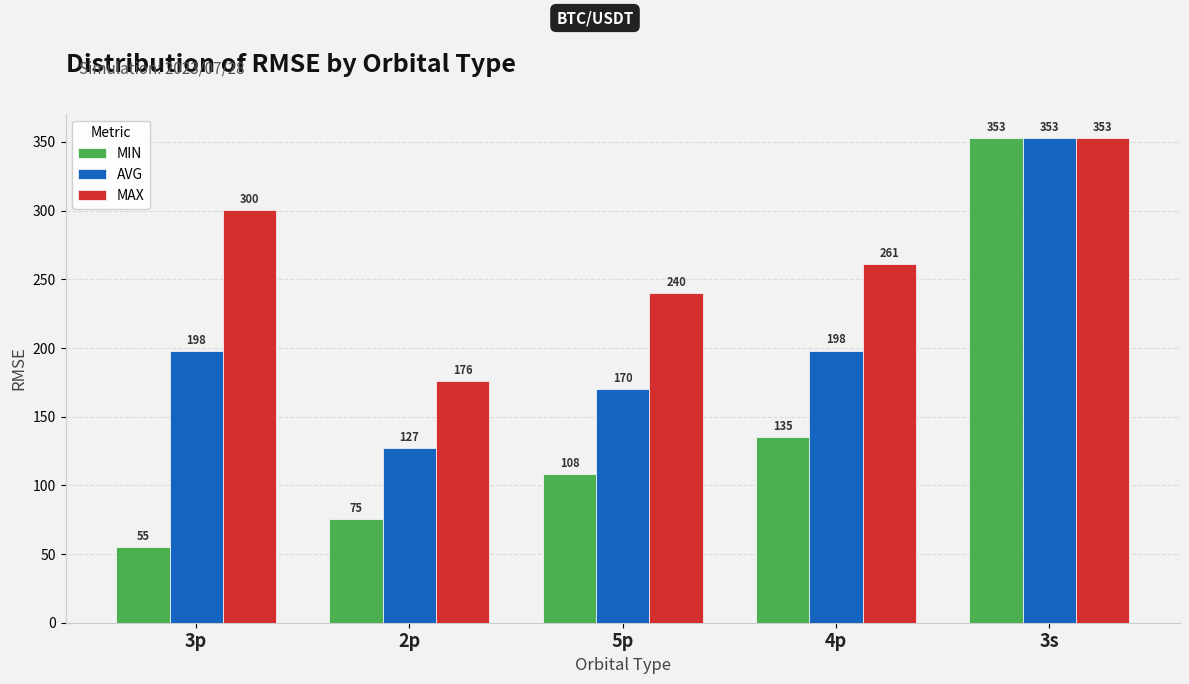

What is the difference between the MAX values at 5p and 3s?

112.8